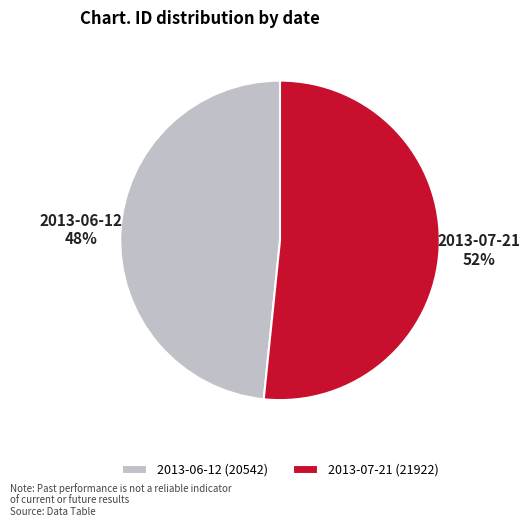

To the nearest percent, what is the average slice percentage?

50%